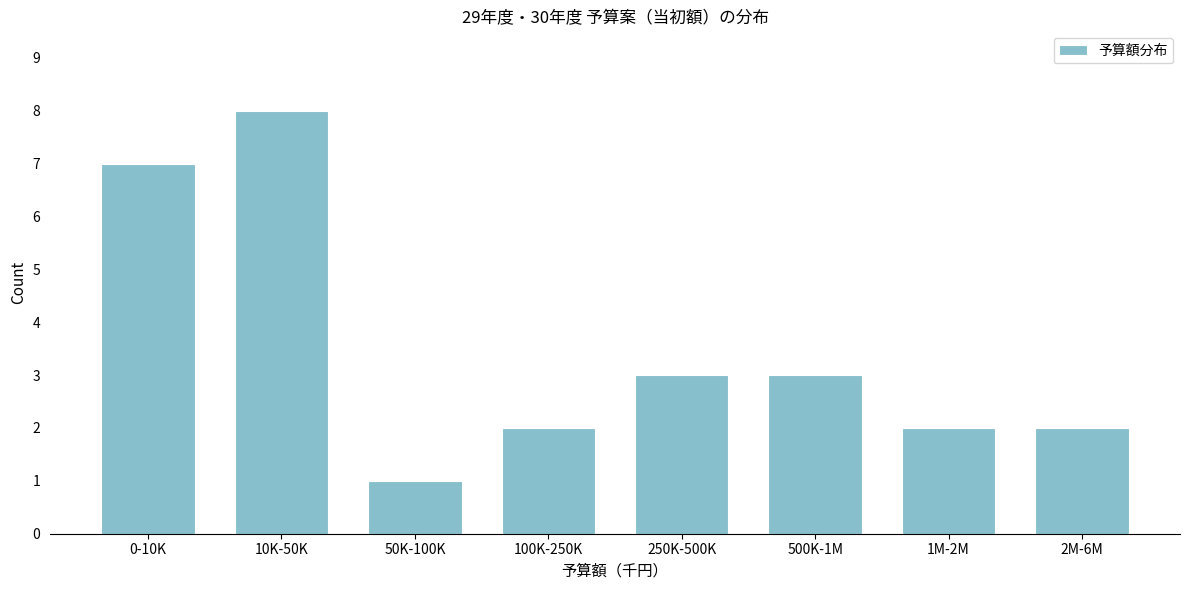

Reading left to right, what are all the values shown in this chart?

7	8	1	2	3	3	2	2